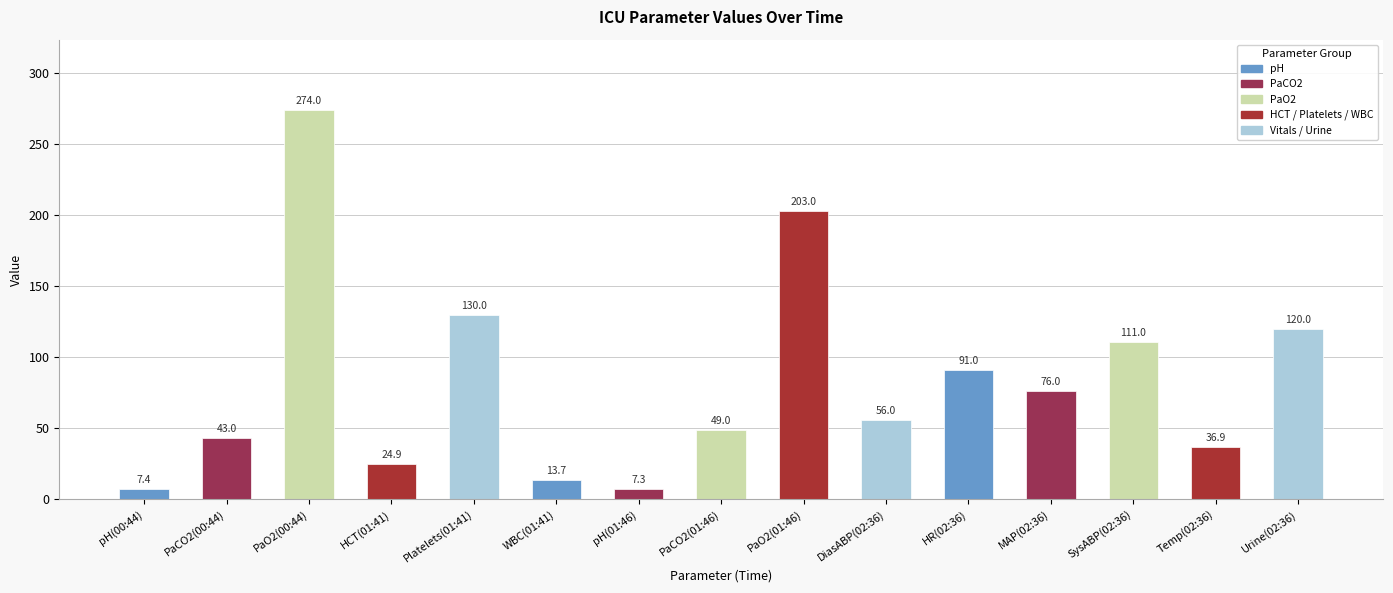

At which label does the data first exceed 56?

PaO2(00:44)